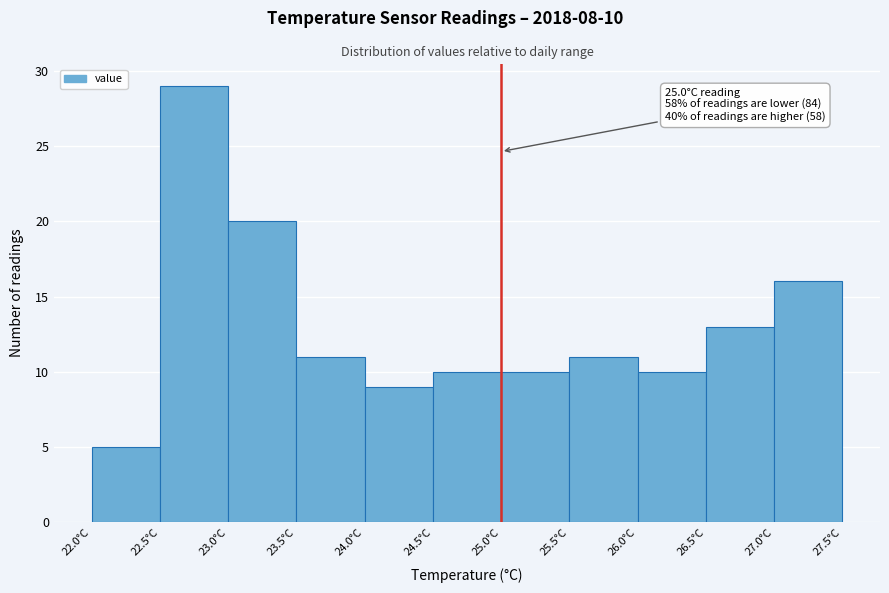

Over which range of the x-axis is the bar tallest?

22.5 to 23.0